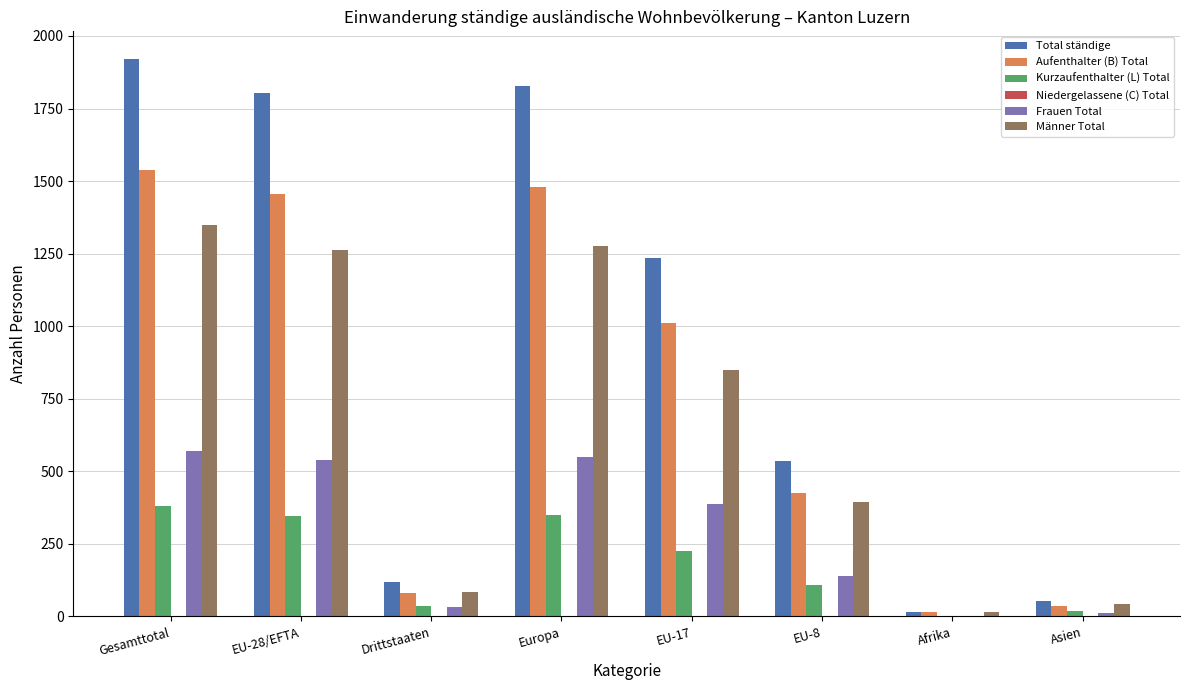

Which series changed the most between Europa and Asien?

Total ständige